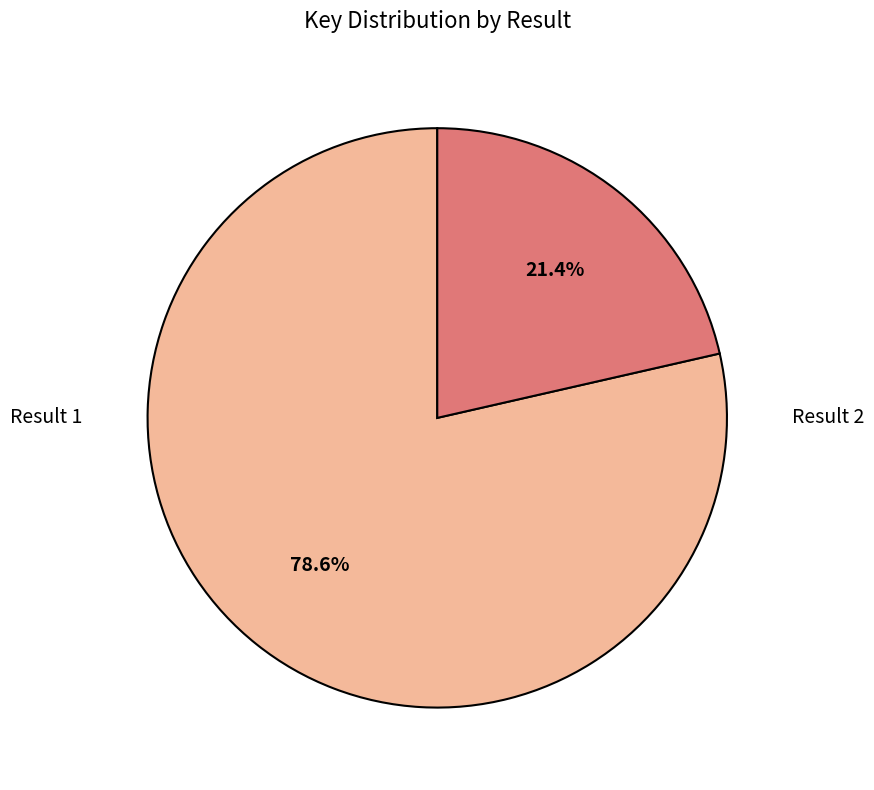

What percentage do Result 2 and Result 1 together represent?

100.0%